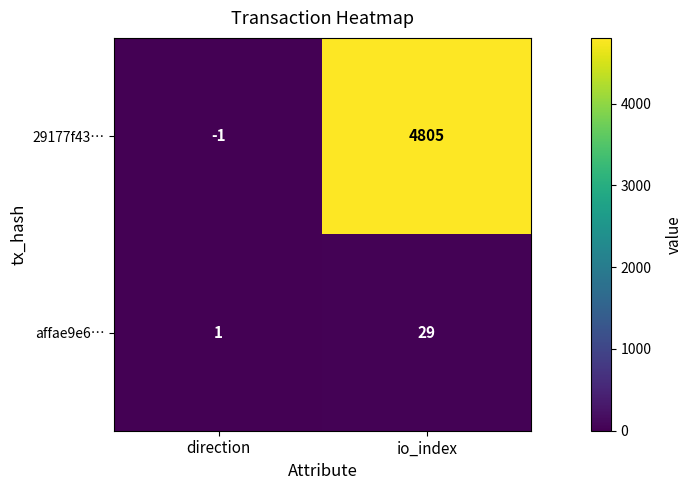

Is it true that 29177f43… equals 6867 at io_index?

False